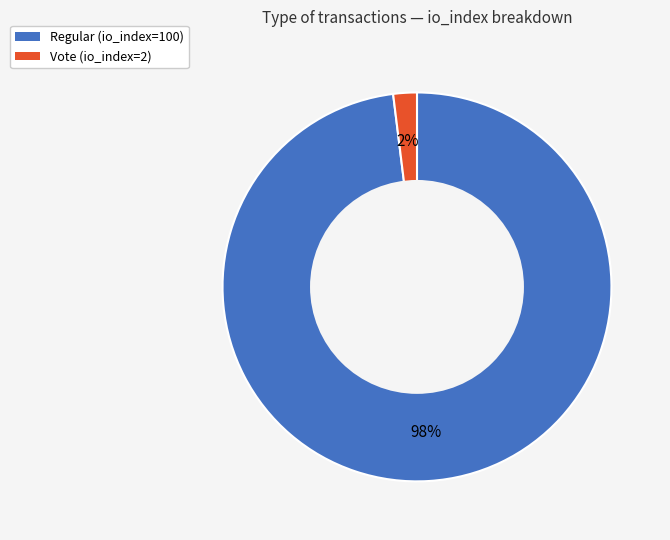

To the nearest percent, what is the average slice percentage?

50%